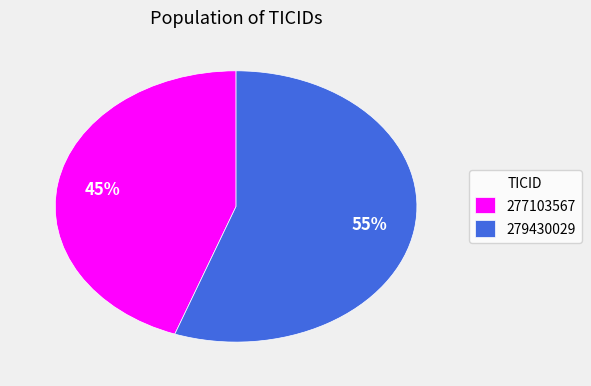

Combined, do 279430029 and 277103567 account for over 50%?

Yes